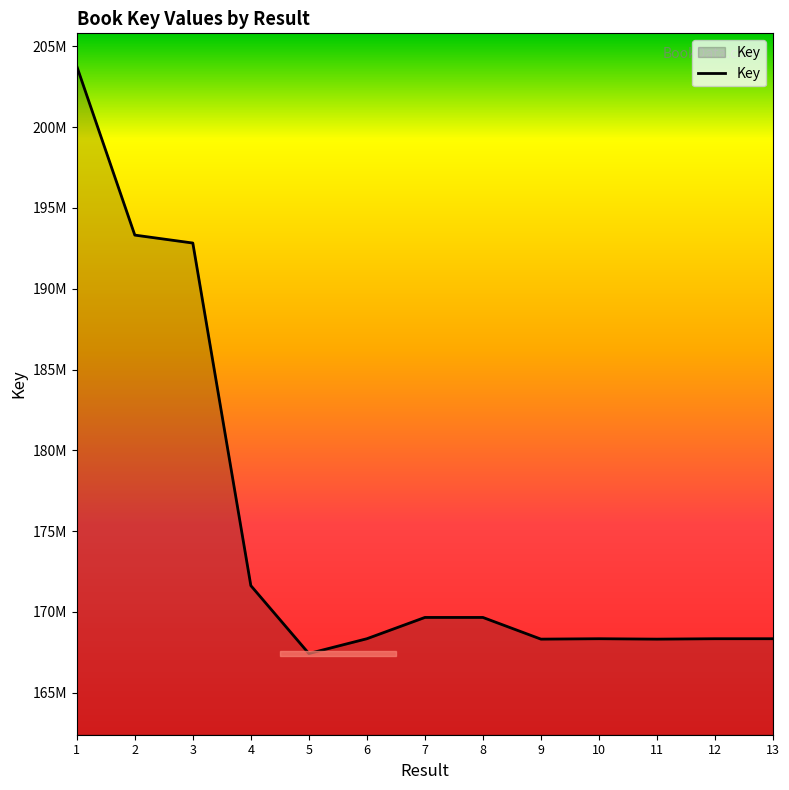

List the labels in order of value, smallest first.

5, 11, 9, 6, 12, 10, 13, 7, 8, 4, 3, 2, 1